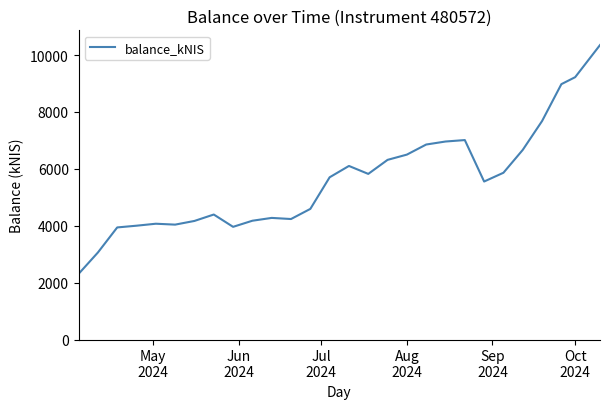

What is the greatest value displayed?

10350.2